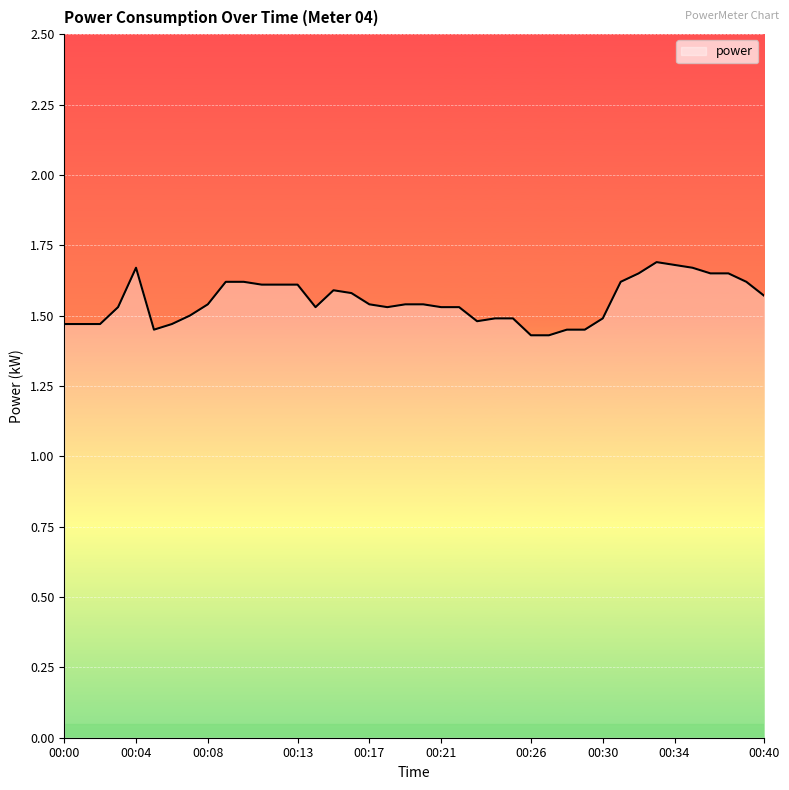

What is the greatest value displayed?

1.7